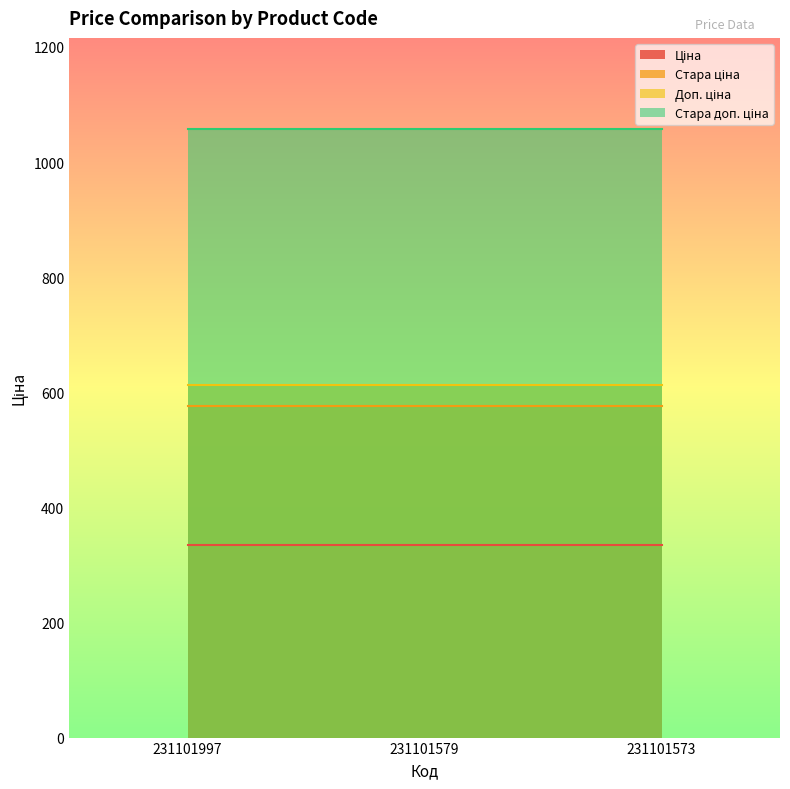

Which category has the highest value in the Ціна series?

231101997